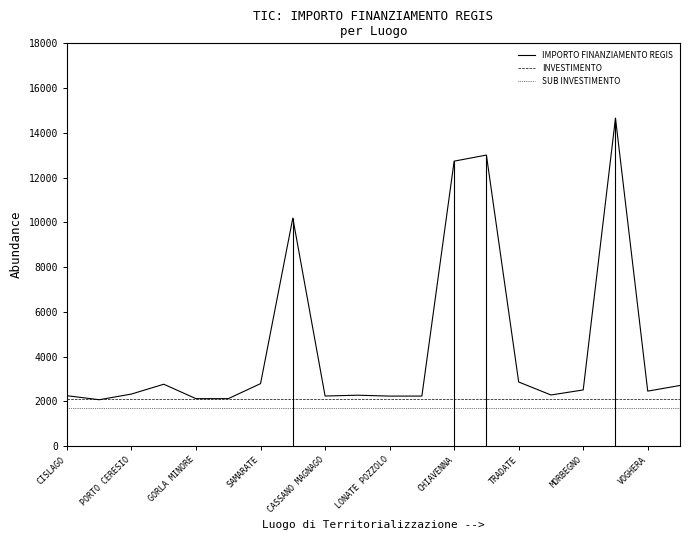

The value of SUB INVESTIMENTO at CASSANO MAGNAGO is 1680.0. True or false?

True